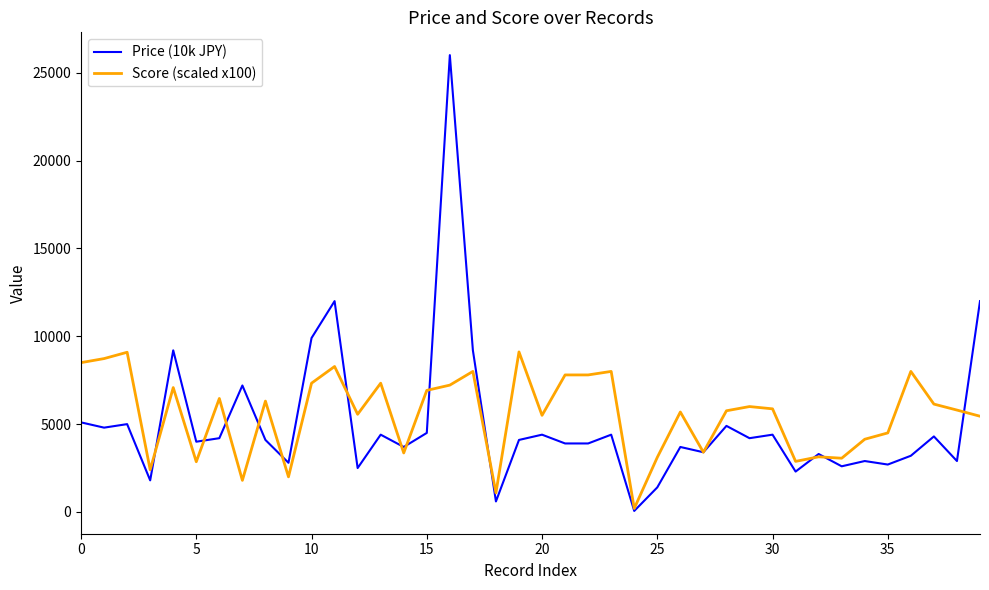

What is the greatest value displayed?

26000.0